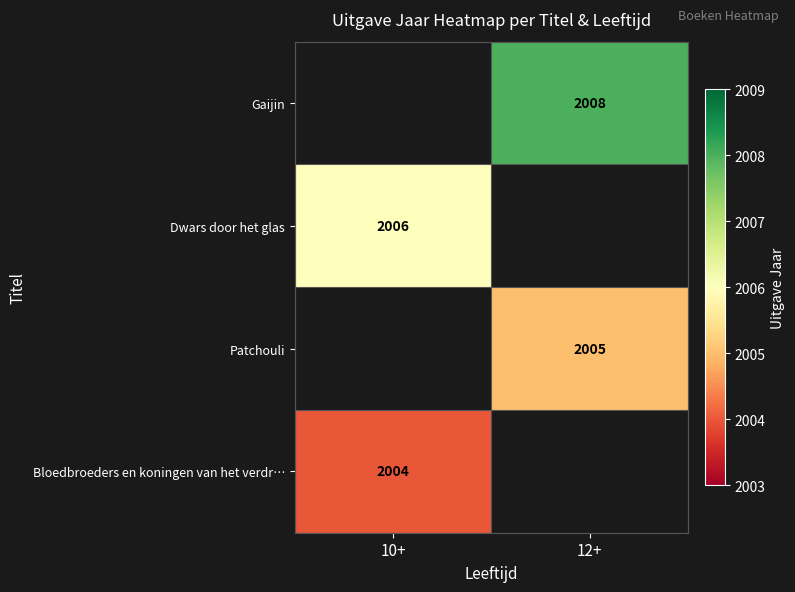

Is the value of Bloedbroeders en koningen van het verdr… at 10+ greater than the value of Patchouli at 12+?

No